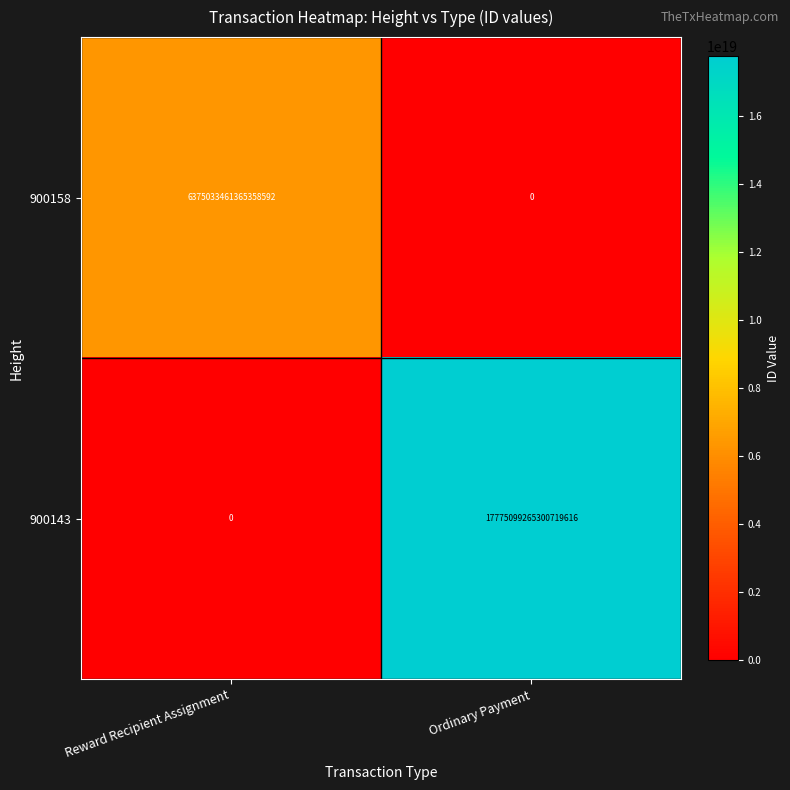

The value of 900143 at Ordinary Payment is 17775099265300719616. True or false?

True